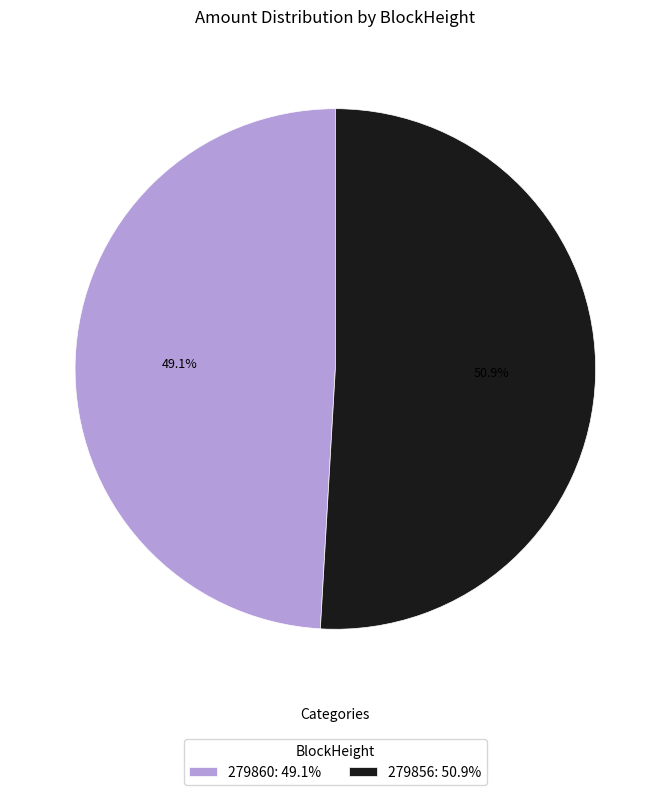

What is the largest slice in the pie chart?

279856